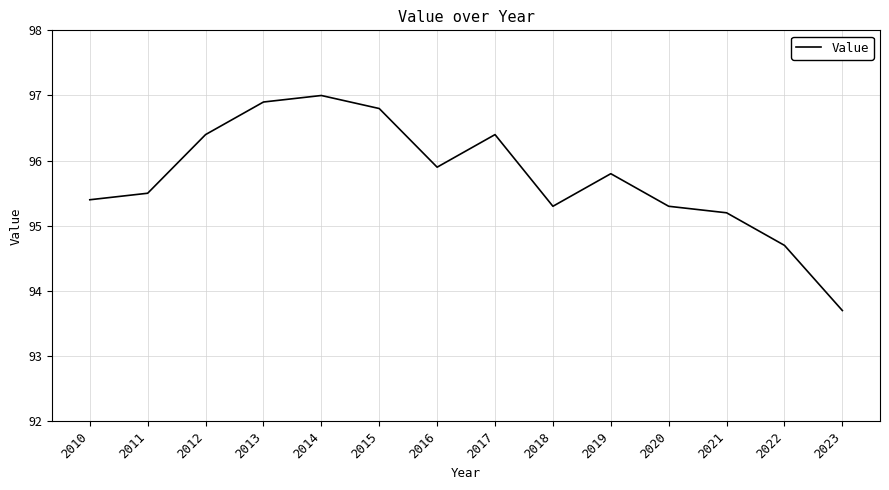

Is this an area chart (filled region under the line)?

No